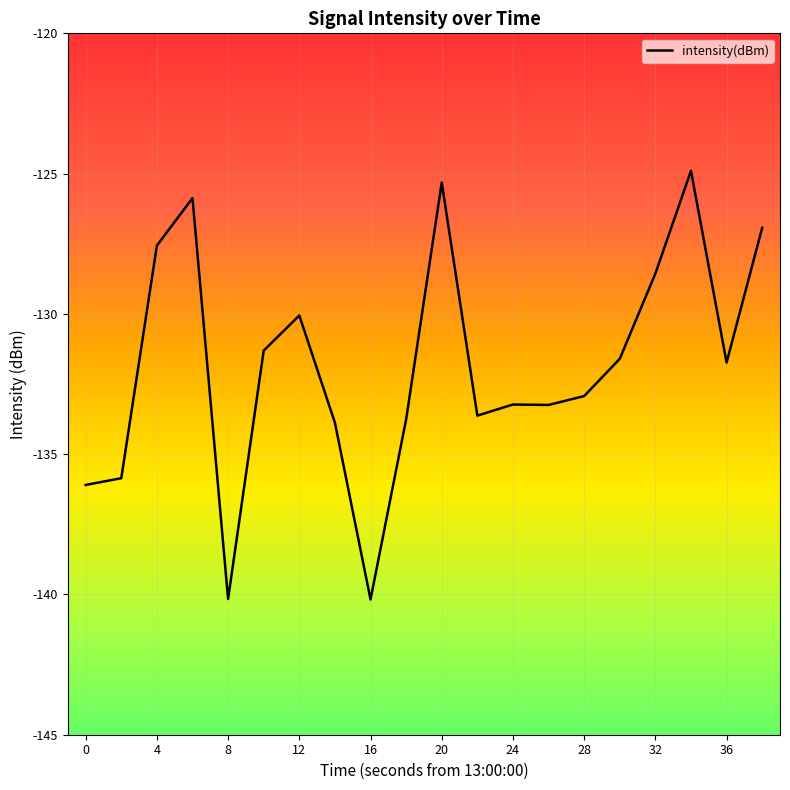

Reading left to right, list all the values displayed in this chart.

-136.1	-135.9	-127.6	-125.9	-140.2	-131.3	-130.1	-133.9	-140.2	-133.8	-125.3	-133.6	-133.2	-133.2	-132.9	-131.6	-128.6	-124.9	-131.7	-126.9